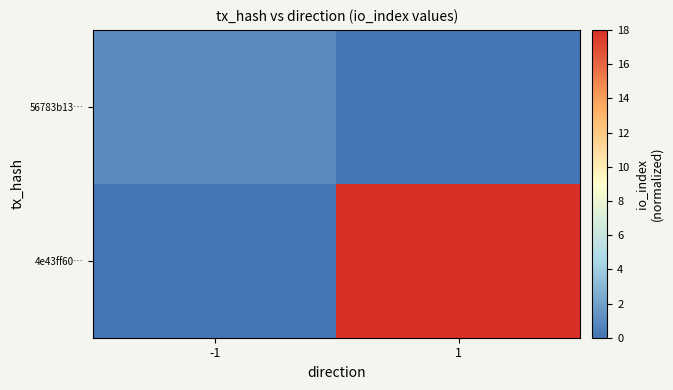

Between 1 and -1, which is larger?

-1